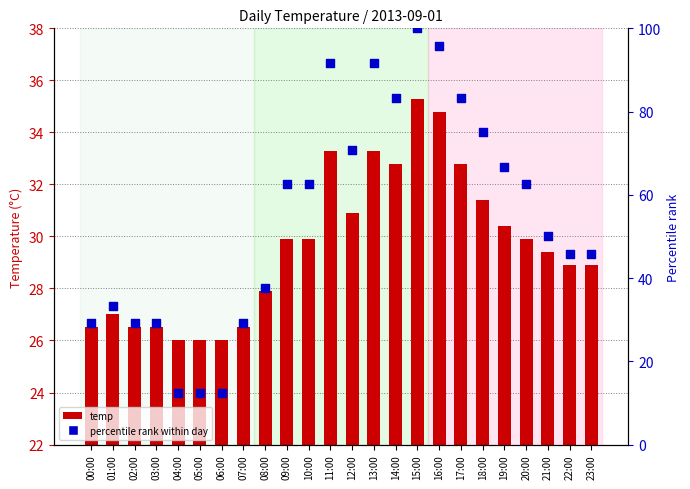

At how many categories does at least one series exceed 64?

9